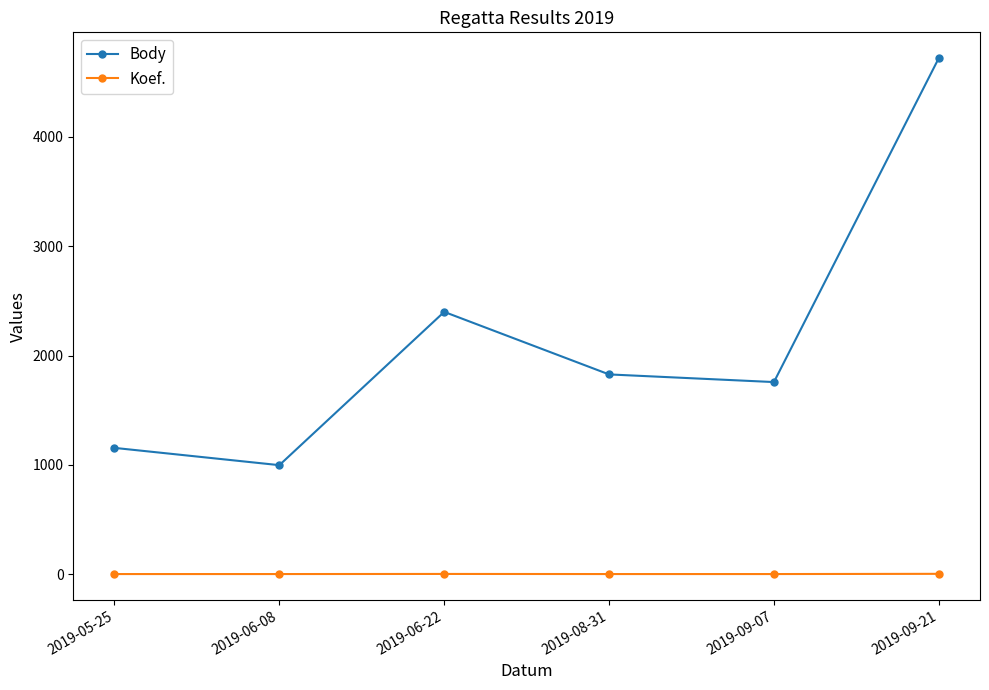

True or false: Body and Koef. cross at least once.

False